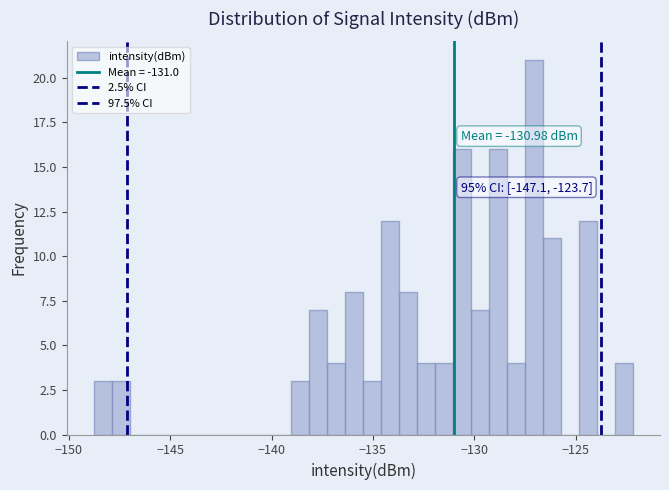

Read against the x-axis, roughly where is the centre of the tallest bar?

-127.0